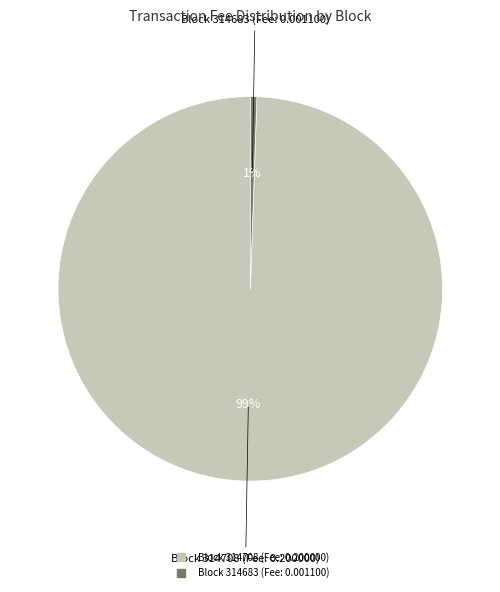

Is there any slice that represents more than half of the pie?

Yes